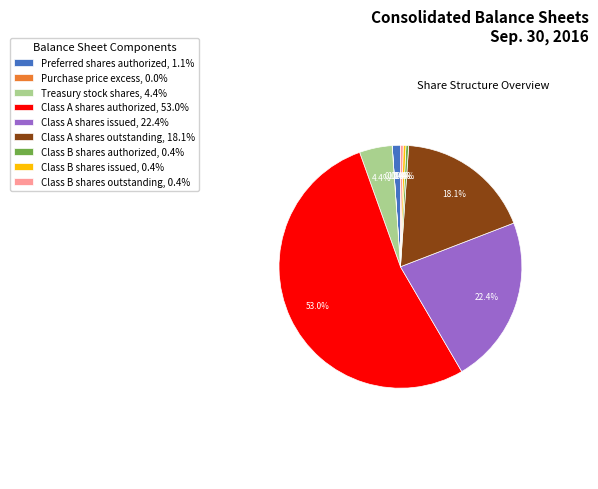

Which slice is the largest?

Class A shares authorized